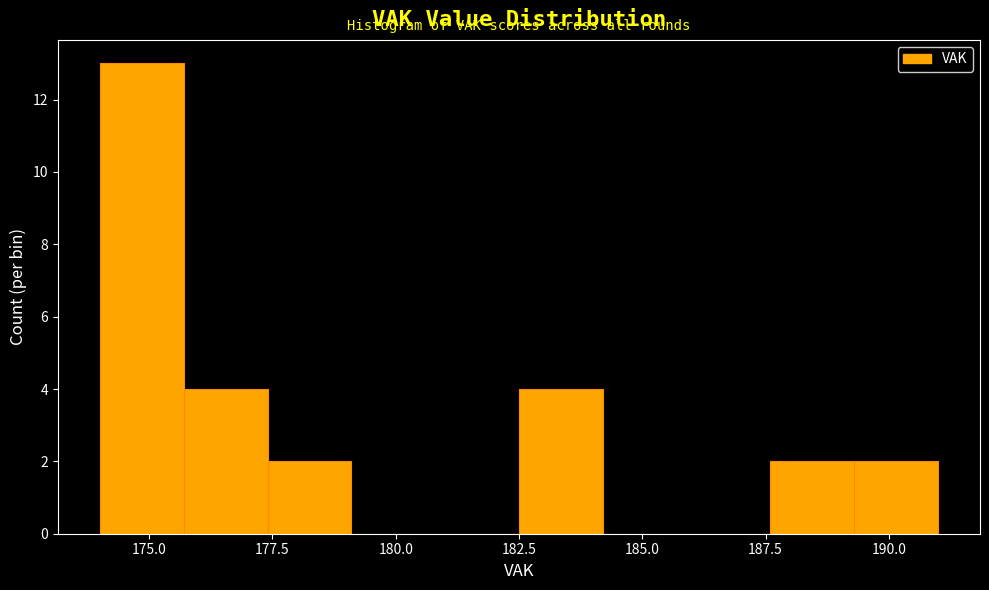

Around what value on the x-axis is the tallest bar? Give the approximate position of its centre, as read against the axis.

175.0